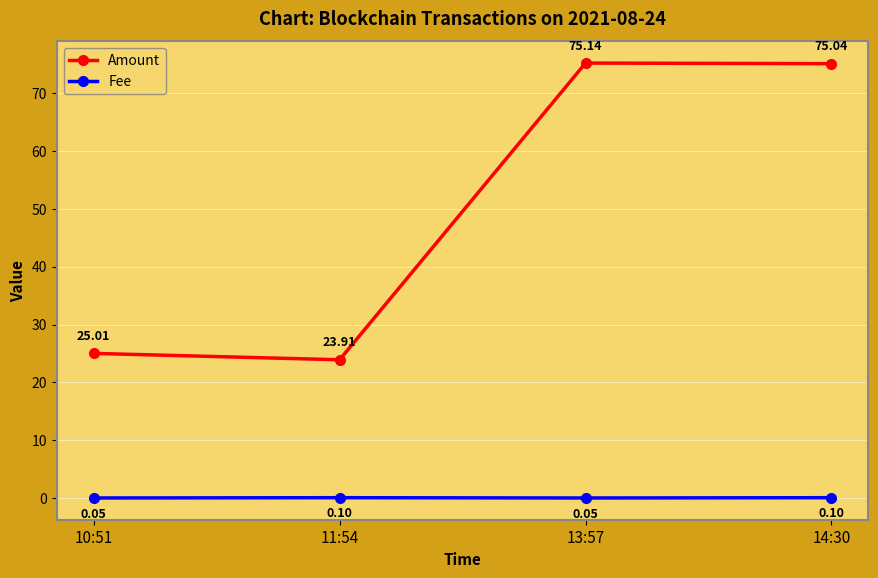

At which category does Amount reach its first local peak?

13:57